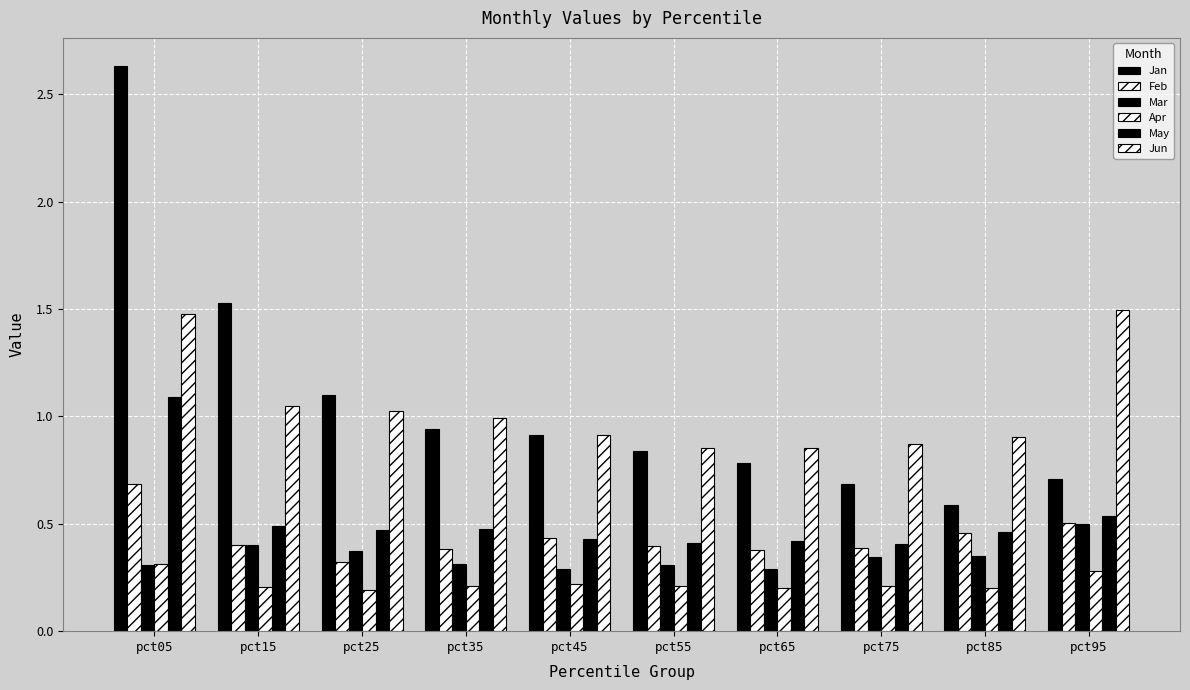

Which category has the highest value across all series?

pct05